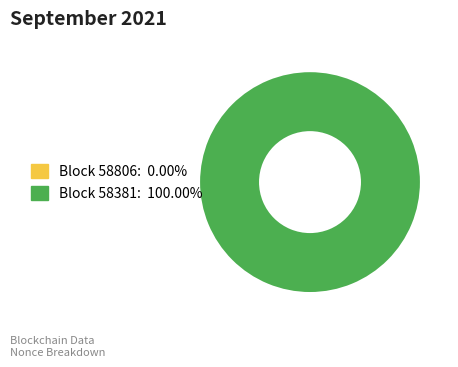

Does any single category account for the majority?

Yes